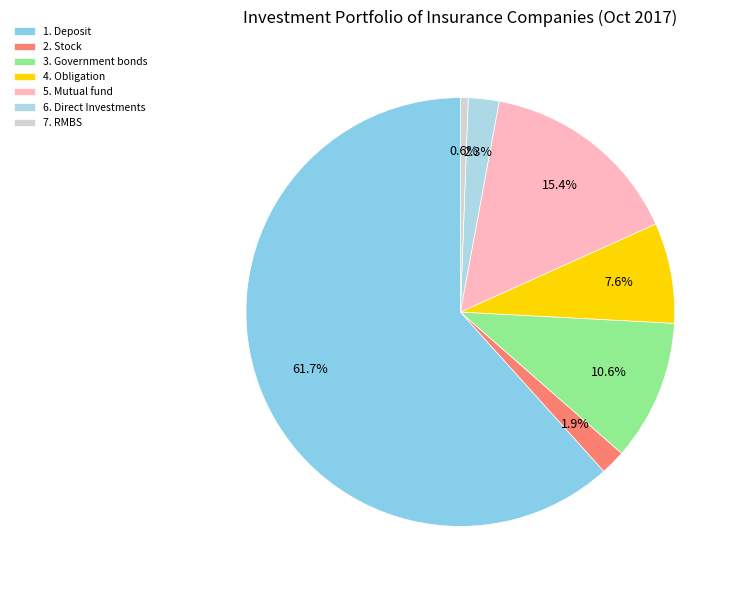

True or false: 1. Deposit accounts for 55% of the total.

False